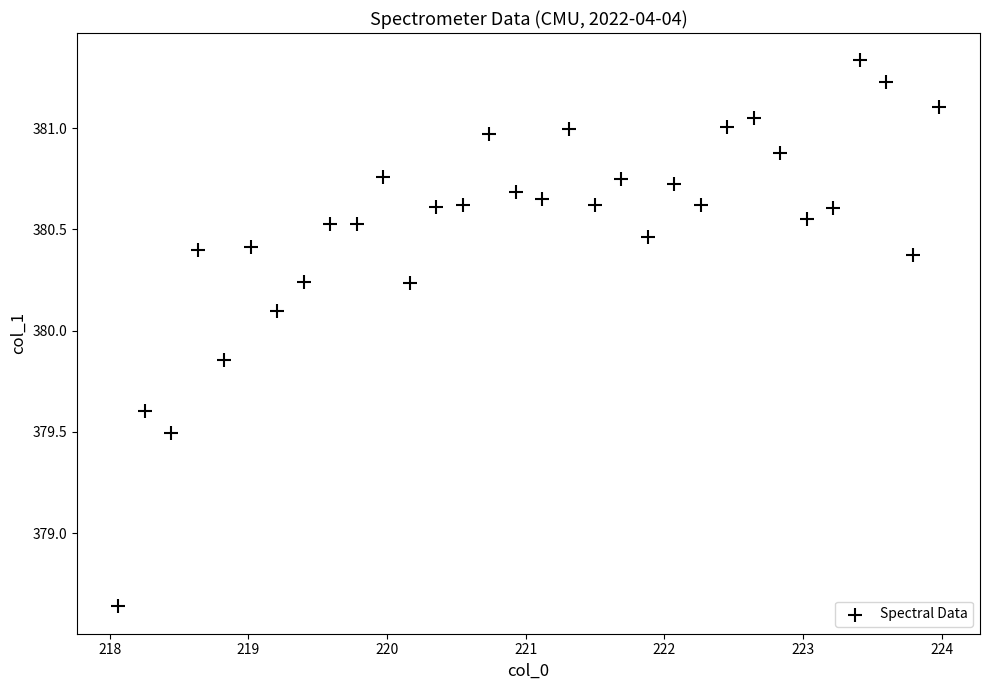

What is the range of Y values (max minus min)?

2.7